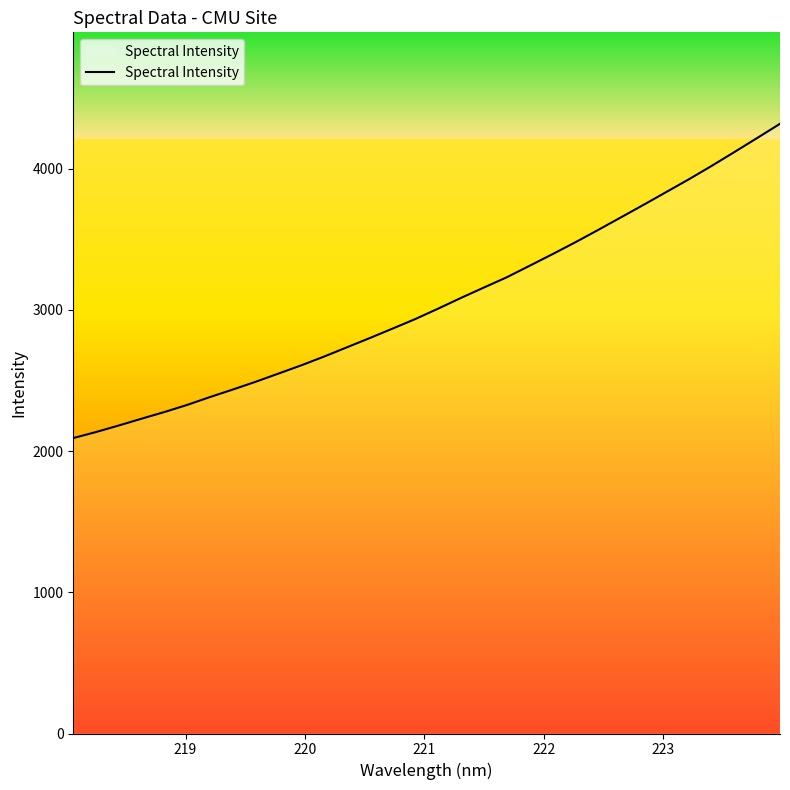

Reading left to right, transcribe all the data shown in this chart.

2092.3	2135.1	2181.7	2229.9	2277.0	2327.6	2383.3	2436.4	2491.4	2549.5	2607.8	2670.0	2735.6	2800.8	2867.9	2935.8	3009.4	3085.1	3158.3	3230.6	3312.0	3393.9	3477.7	3564.9	3654.0	3743.3	3834.3	3925.2	4020.1	4118.2	4217.7	4318.1